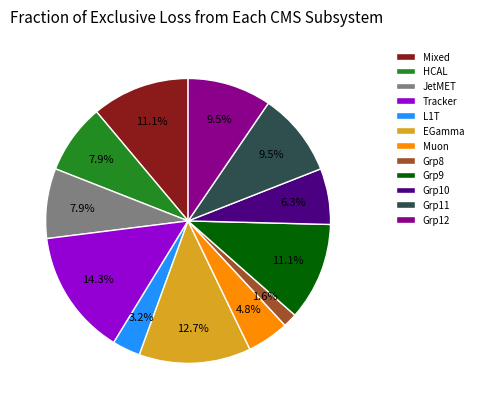

Which category has the biggest portion of the pie?

Tracker